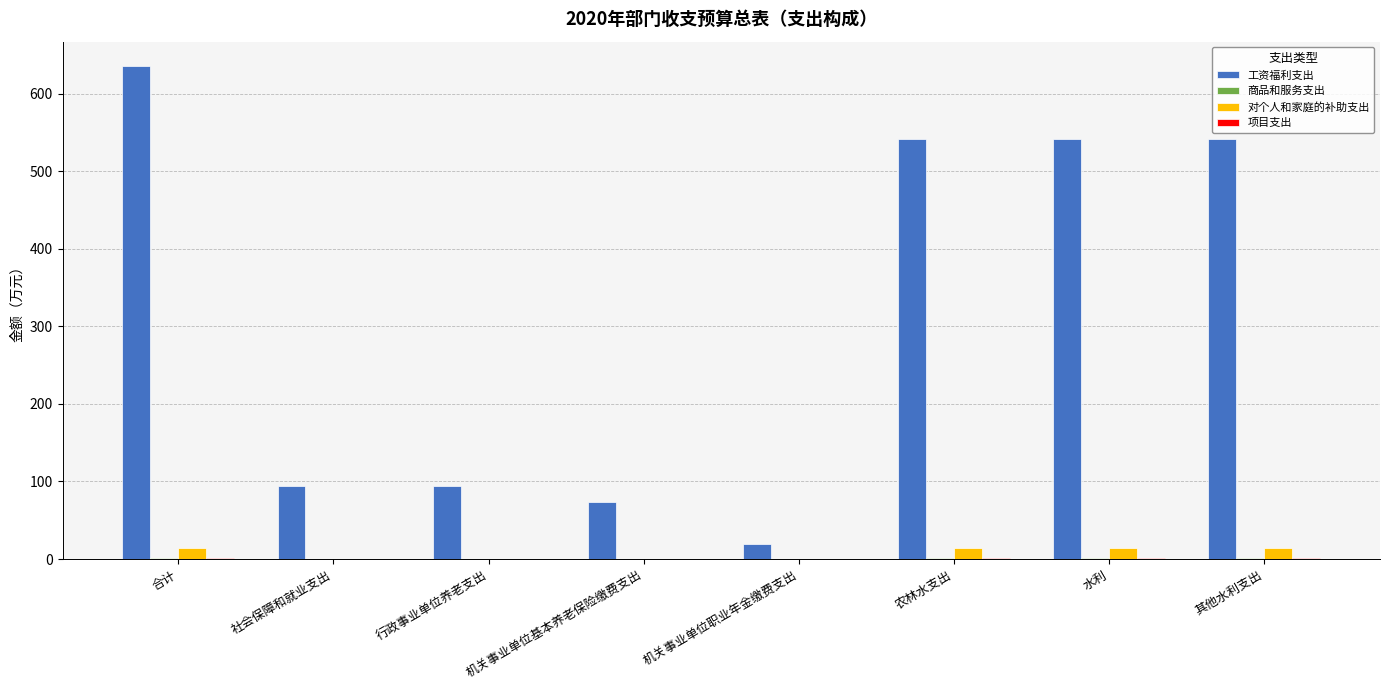

Between 社会保障和就业支出 and 其他水利支出, which series saw the biggest shift?

工资福利支出